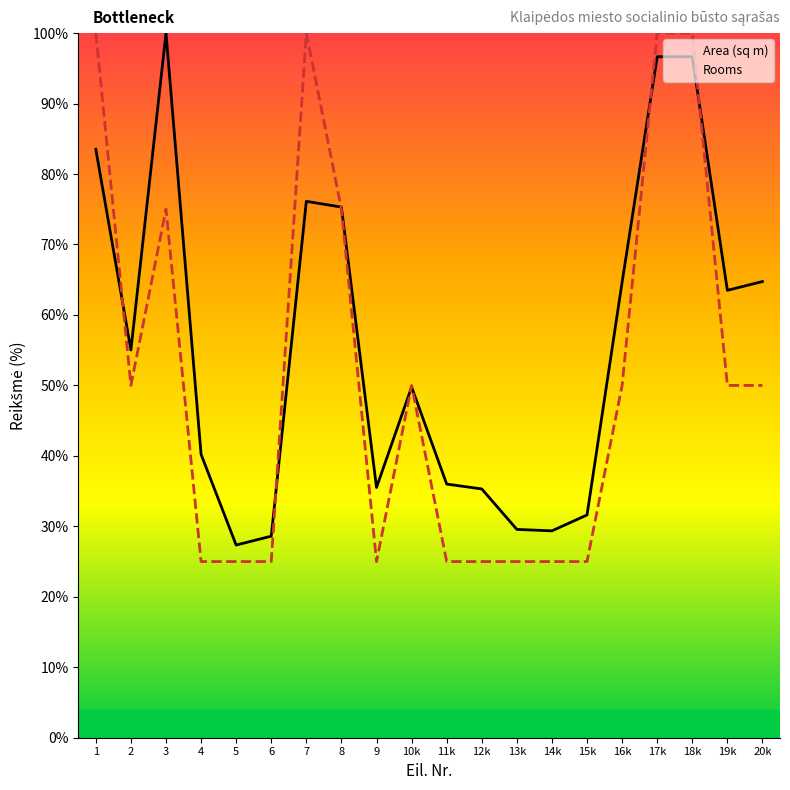

What is the value of the Rooms point at the 3rd from the left?

75.0